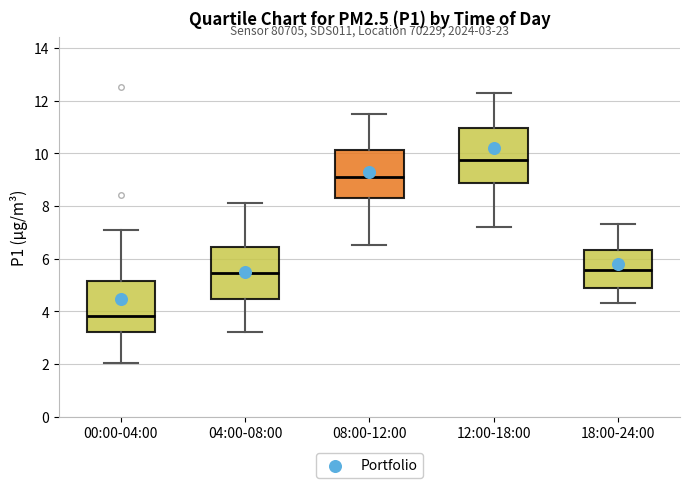

Which box's median line is the highest?

12:00-18:00